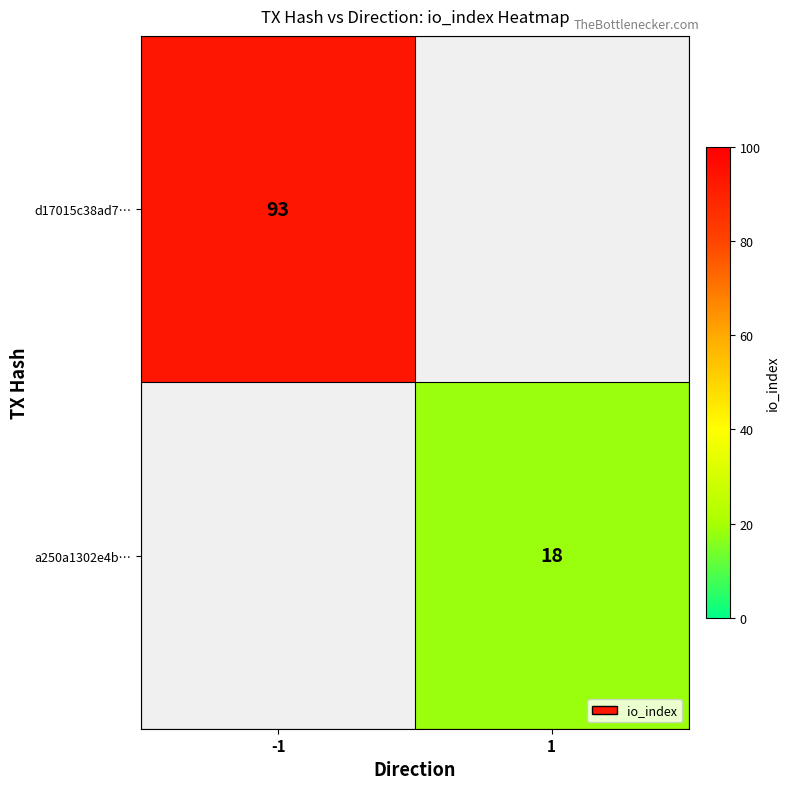

The value of a250a1302e4b… at 1 is 25. True or false?

False